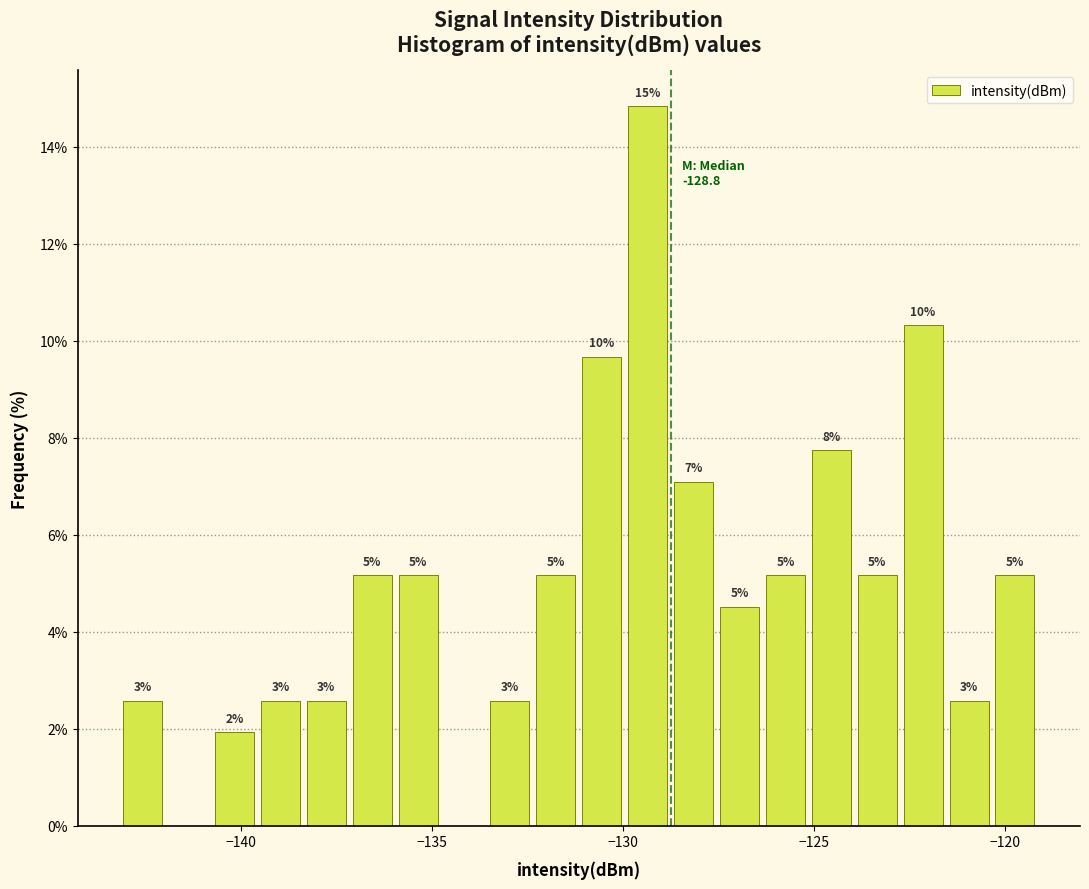

Around what value on the x-axis is the tallest bar? Give the approximate position of its centre, as read against the axis.

-129.5